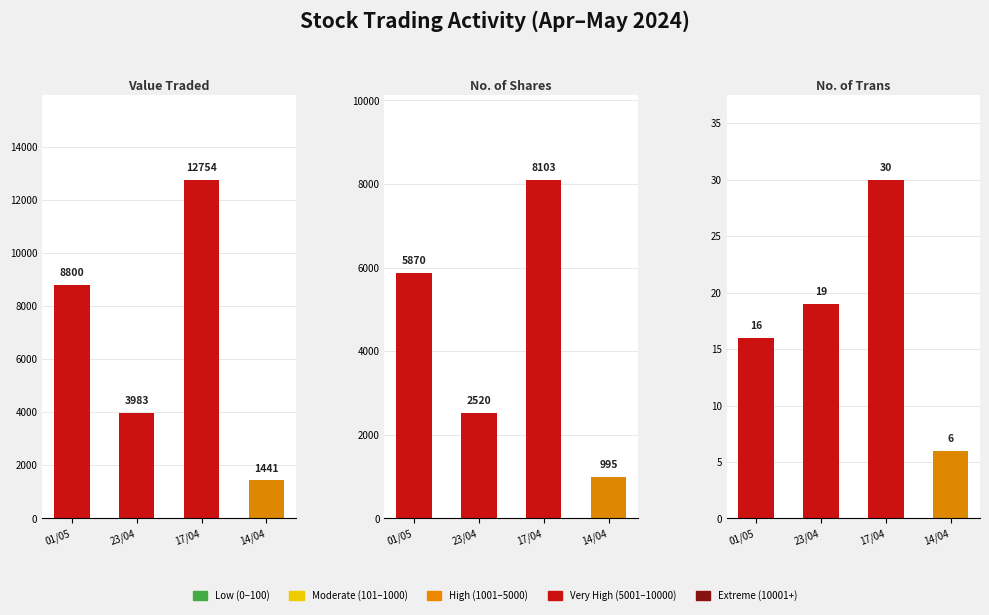

Which category has the highest value in the Value Traded series?

17/04